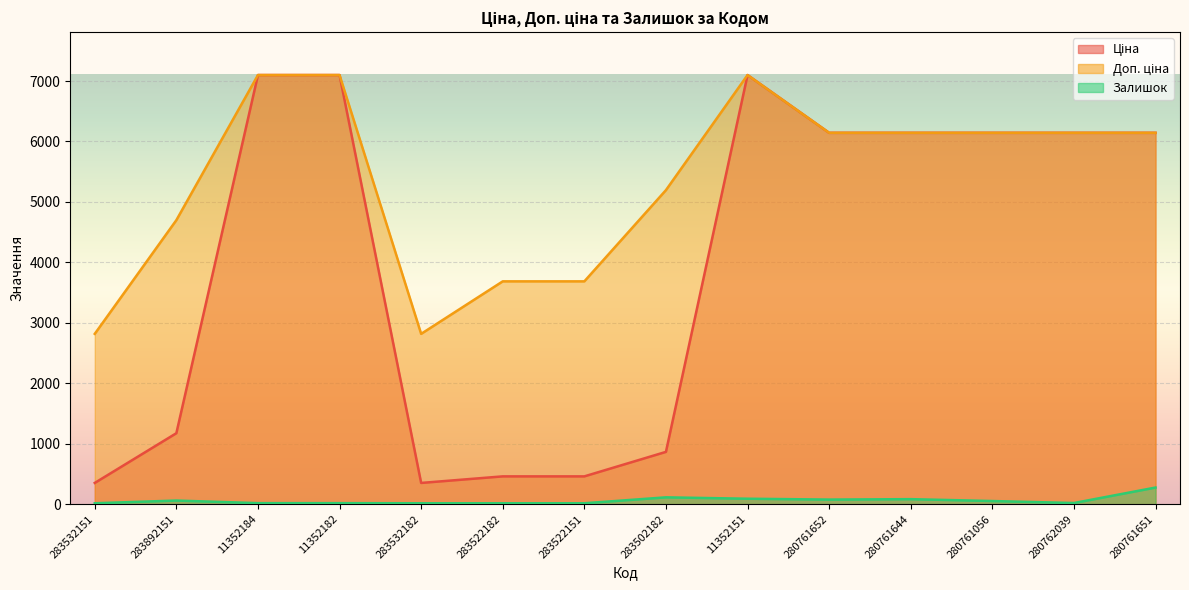

True or false: Ціна has a value of 865.9 at 283502182.

True